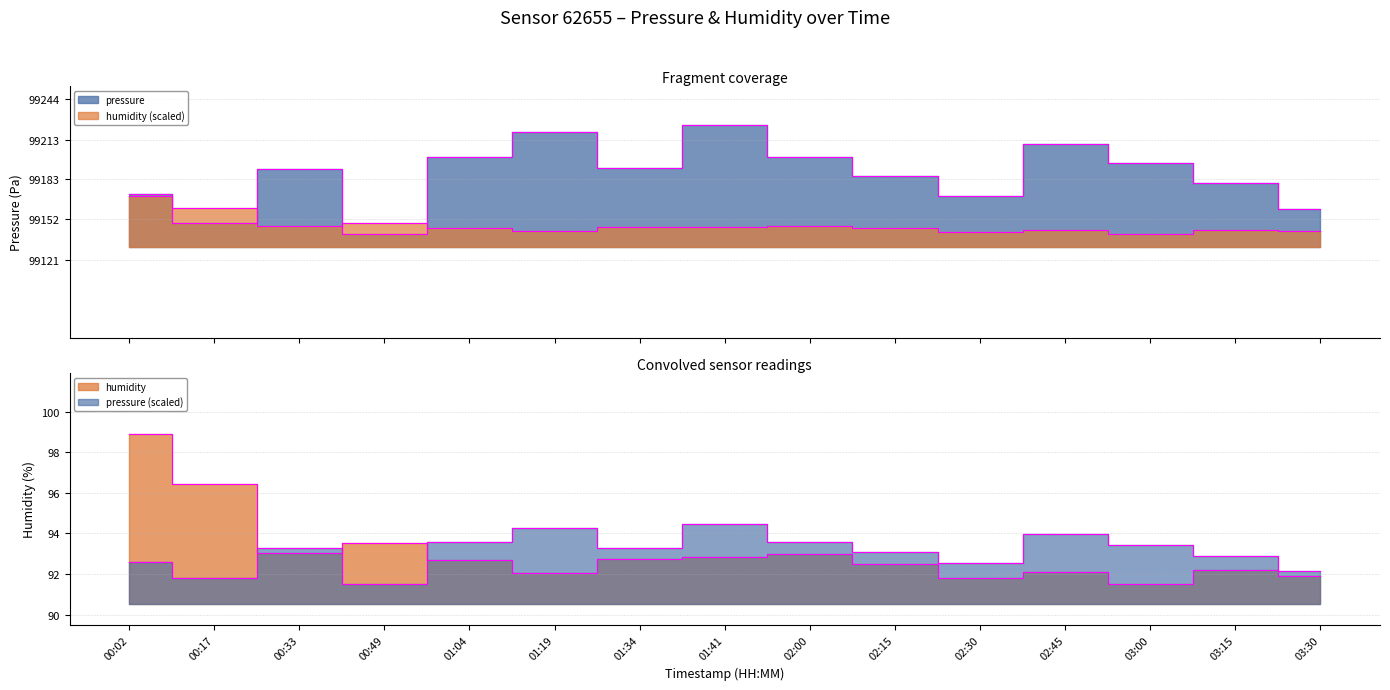

The value of pressure at 00:49 is 99141.2. True or false?

True